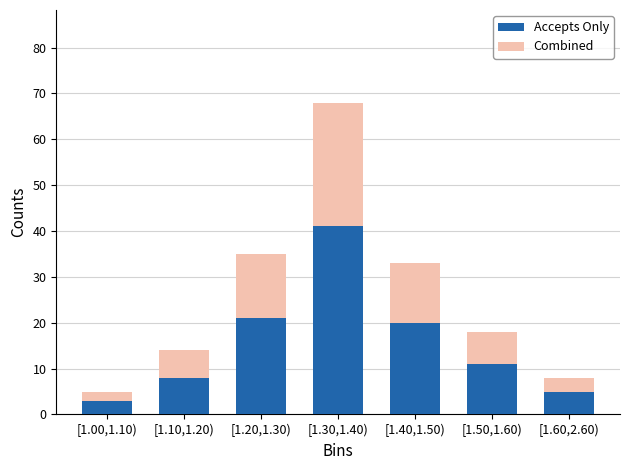

Reading left to right, transcribe the values for Accepts Only.

[1.00,1.10)=3	[1.10,1.20)=8	[1.20,1.30)=21	[1.30,1.40)=41	[1.40,1.50)=20	[1.50,1.60)=11	[1.60,2.60)=5